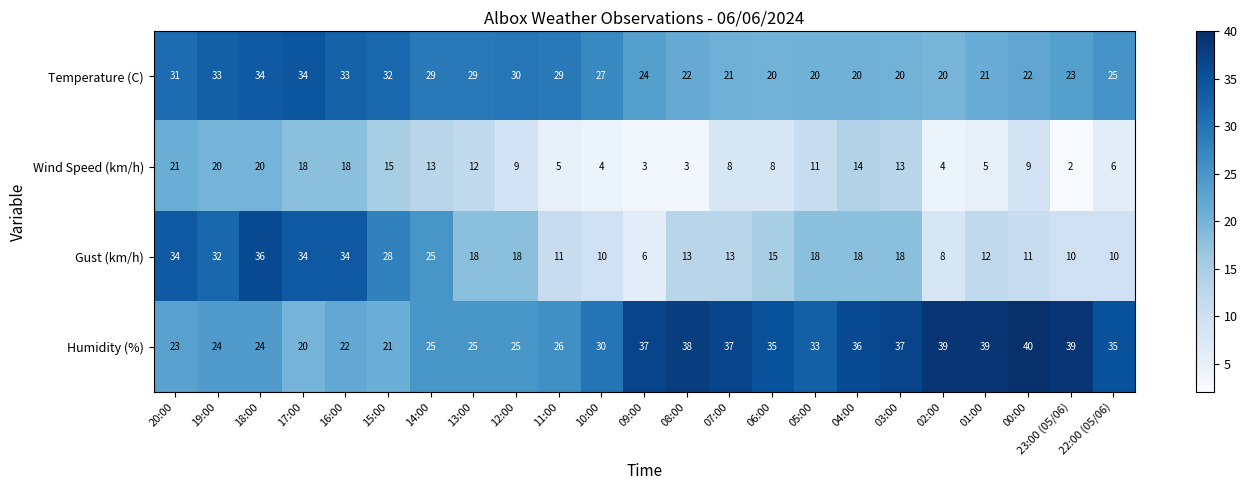

What is the spread (max minus min) of values at 15:00?

17